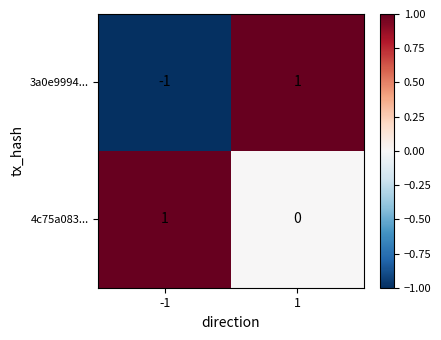

At which category is the sum across all series the highest?

1